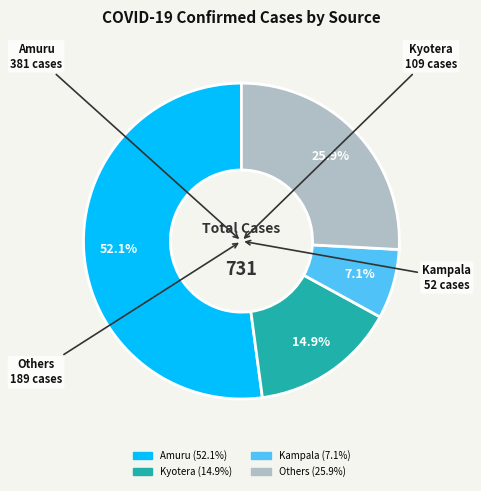

Is there any slice that represents more than half of the pie?

Yes